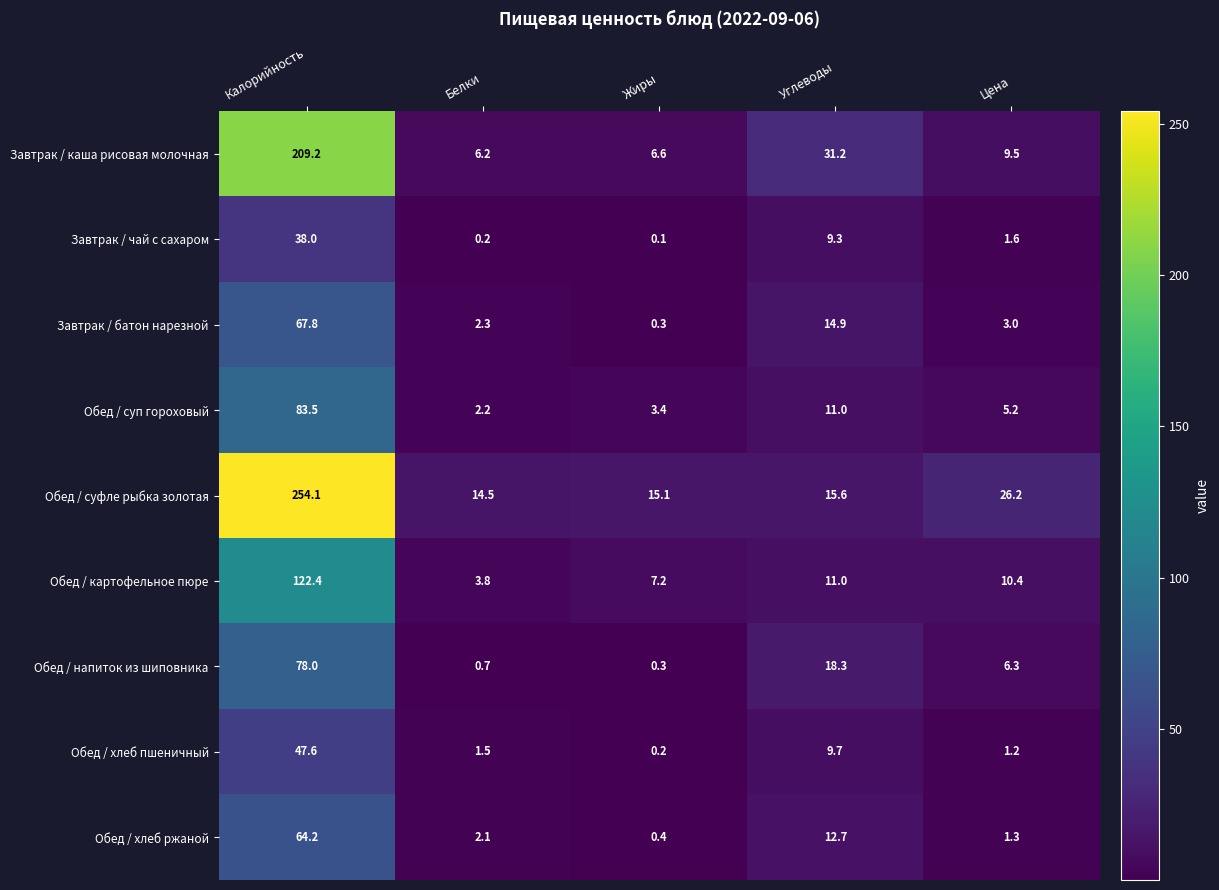

What is the lowest value of the Обед / напиток из шиповника series?

0.3